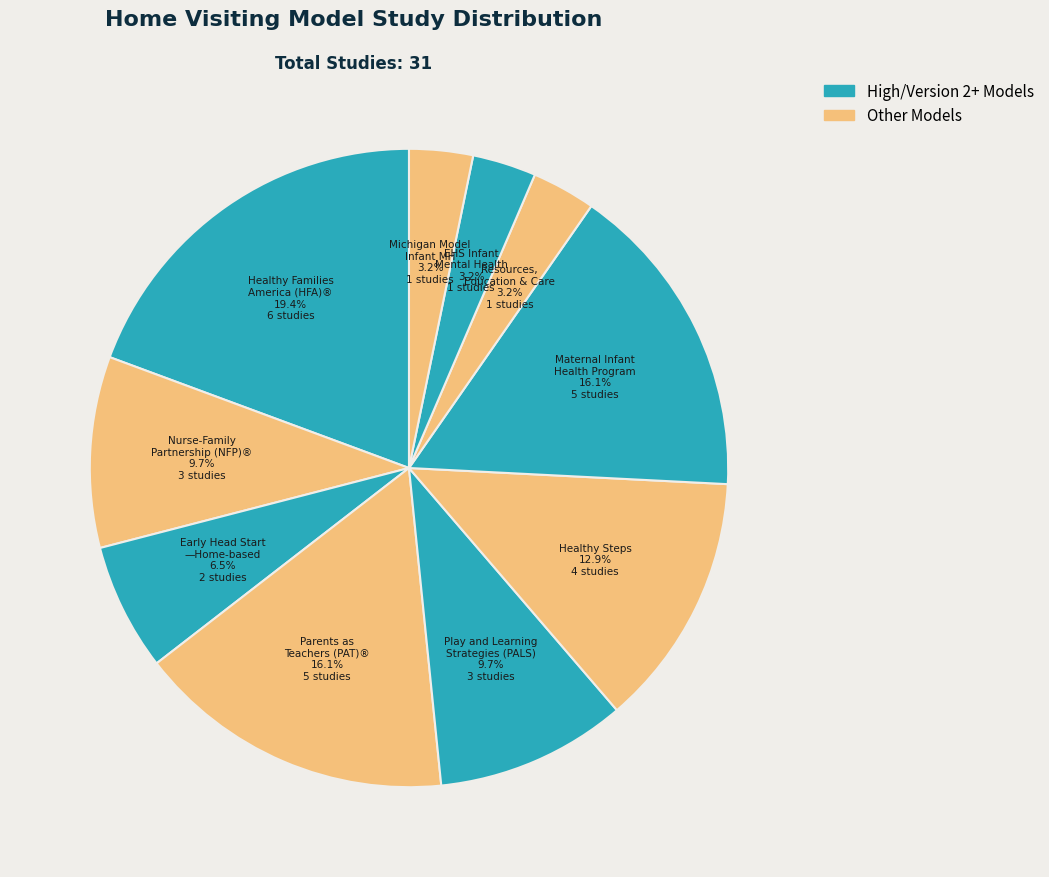

To the nearest percent, what is the average slice percentage?

10%